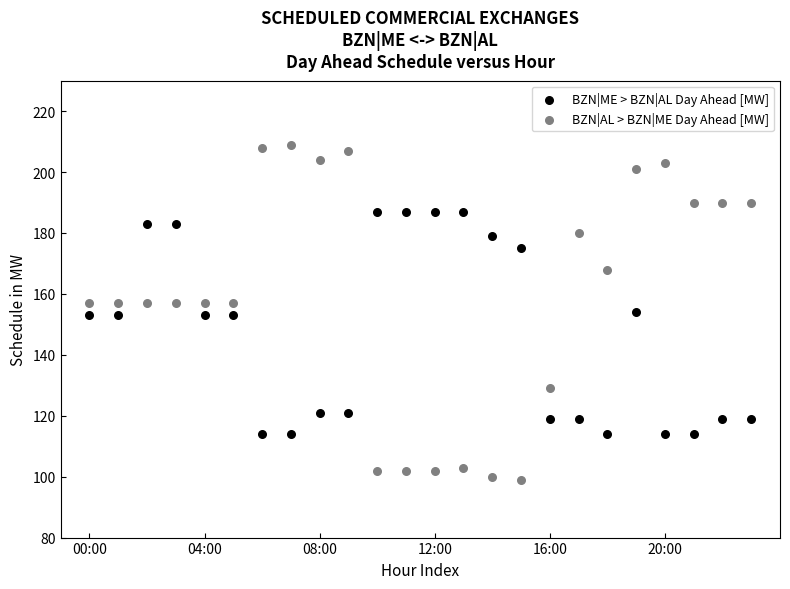

Which series has the largest Y range (max minus min)?

BZN|AL > BZN|ME Day Ahead [MW]